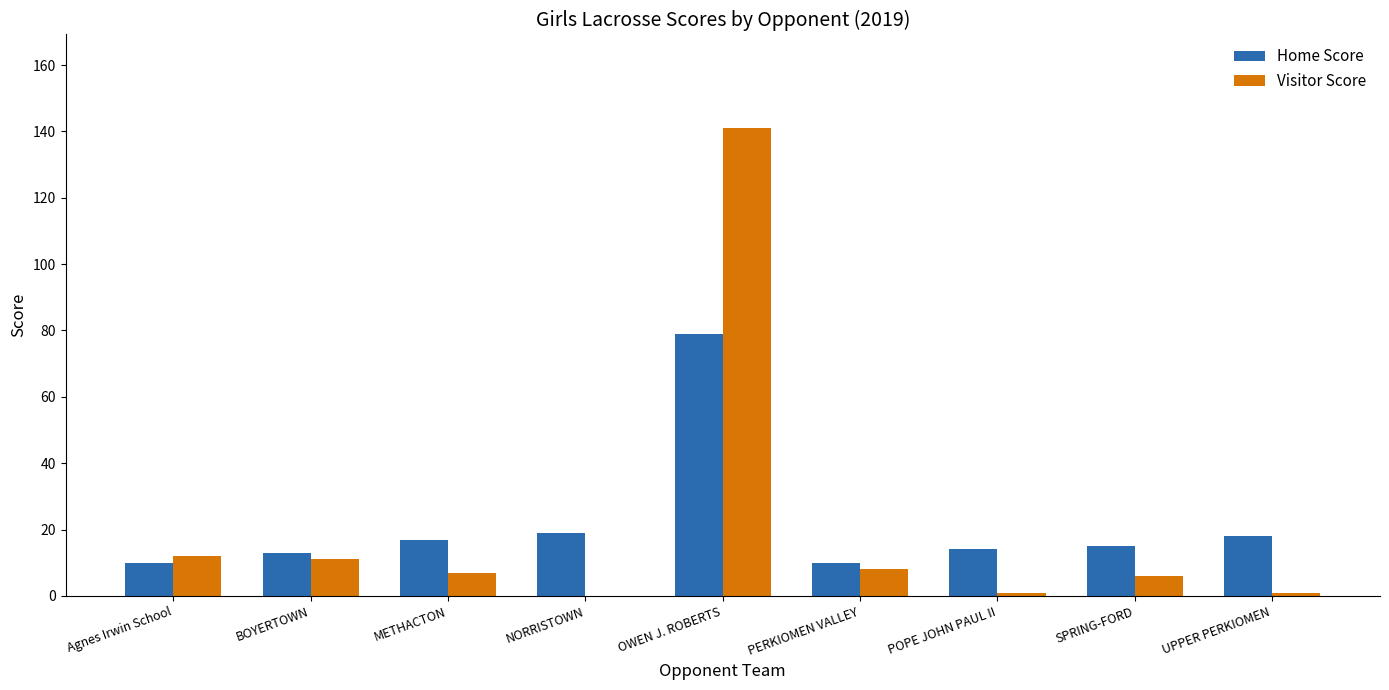

How many groups of bars are there?

9